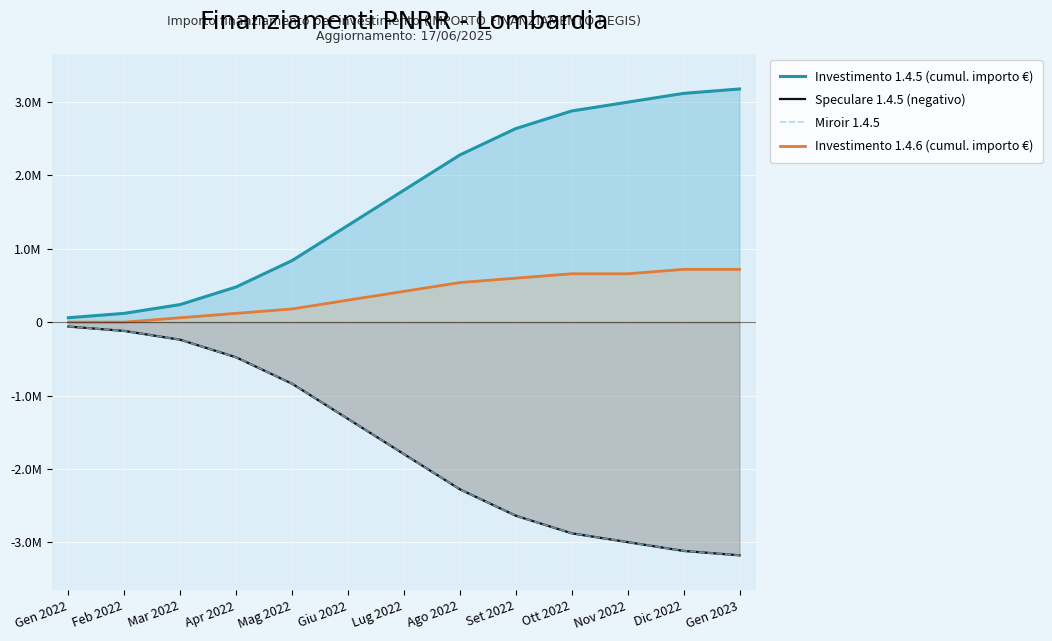

What is the difference between the second highest and minimum values in the Speculare 1.4.5 (negativo) series?

3058266